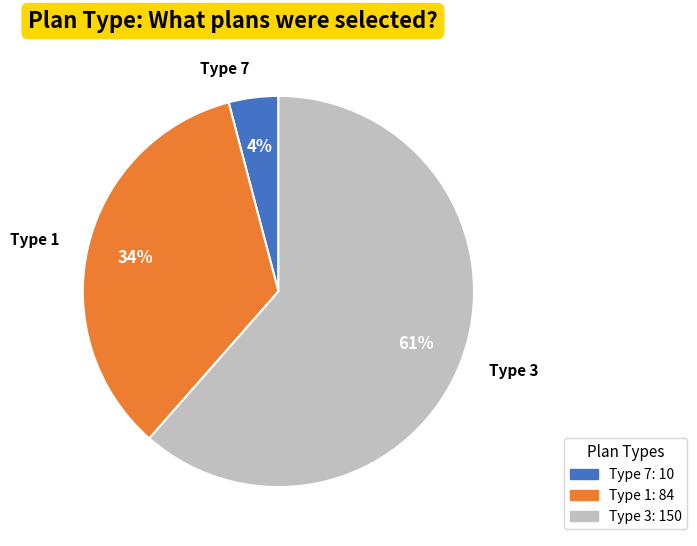

Does any single category account for the majority?

Yes